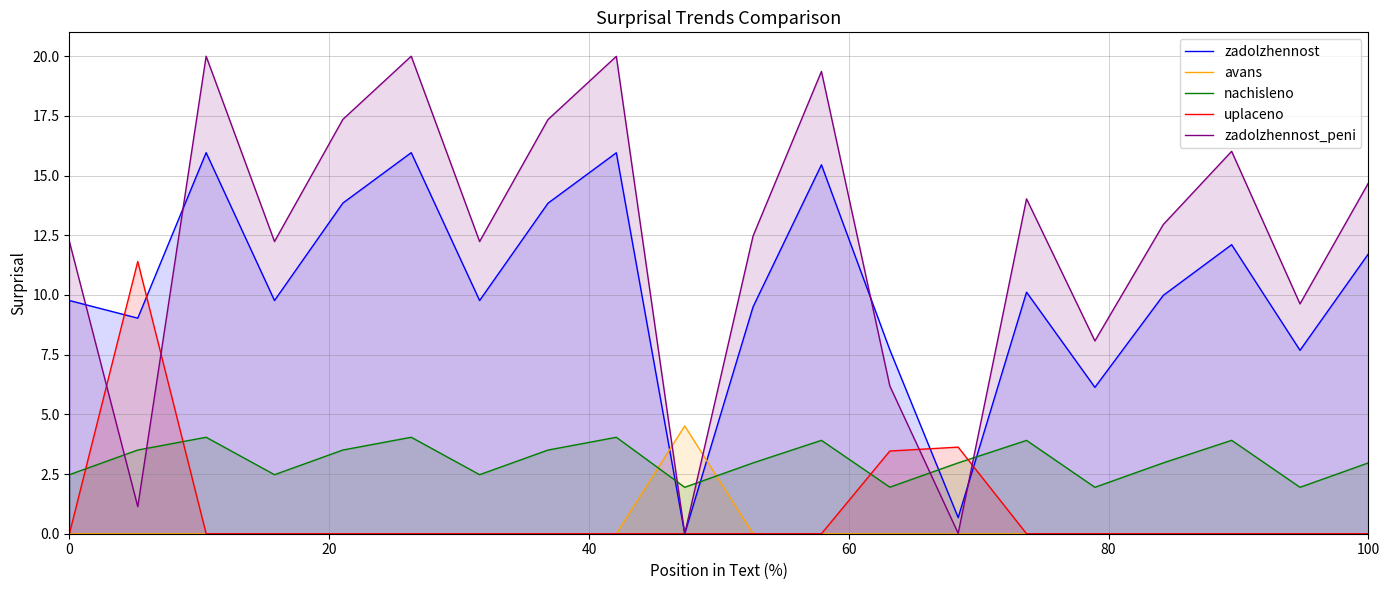

How many interior local peaks does the avans series have?

1